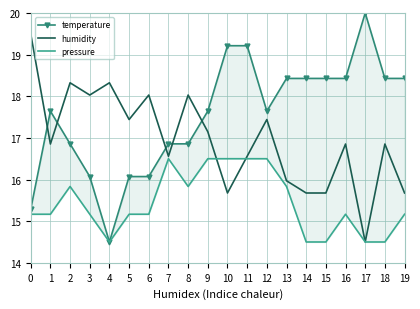

At which category does temperature reach its first local peak?

1